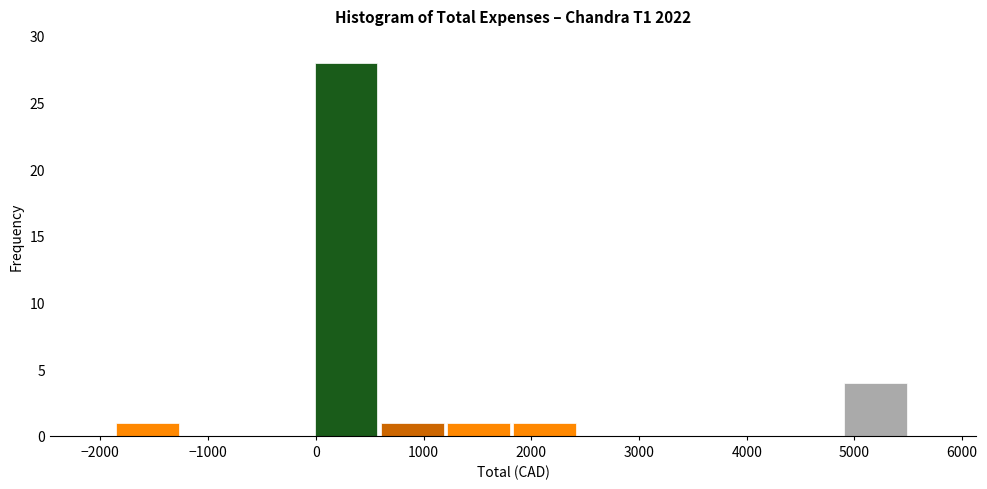

Which range on the x-axis has the tallest bar?

0 to 600